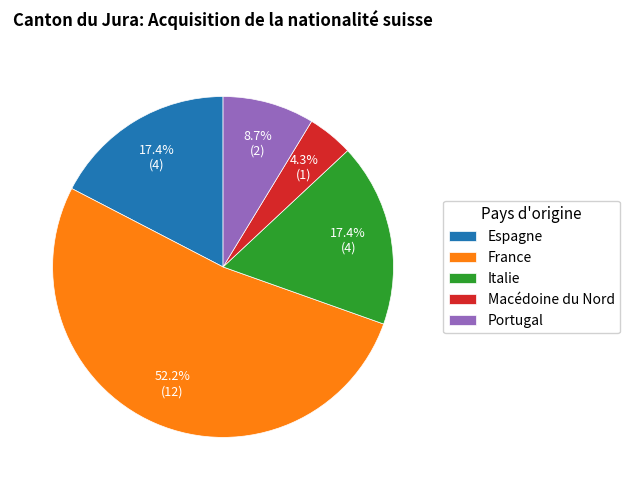

Which category has the smallest portion of the pie?

Macédoine du Nord